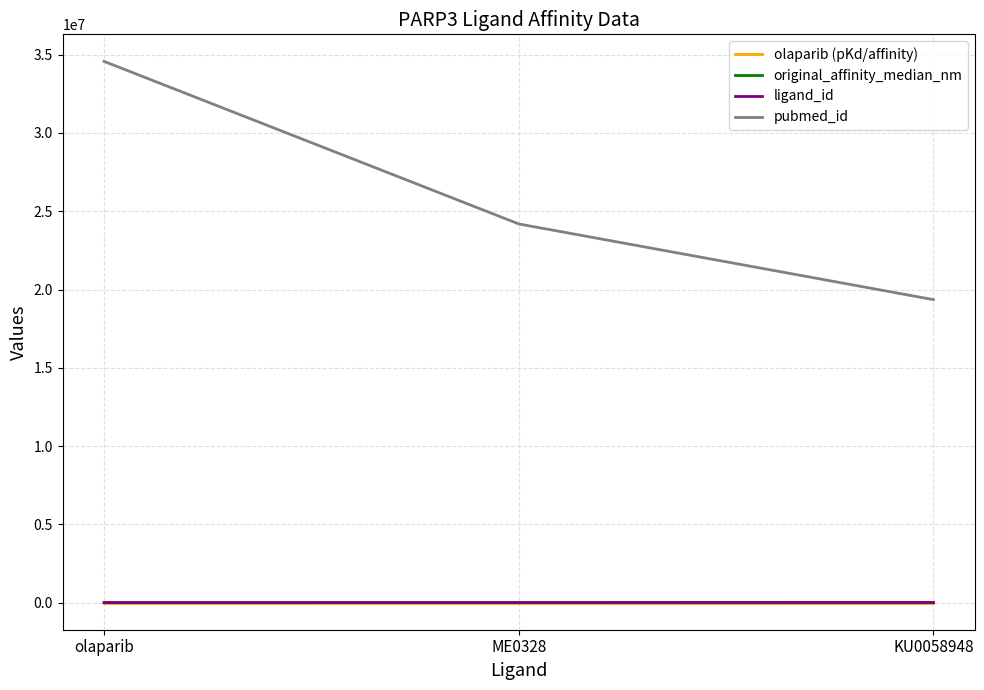

Which series has the largest total across all categories?

pubmed_id